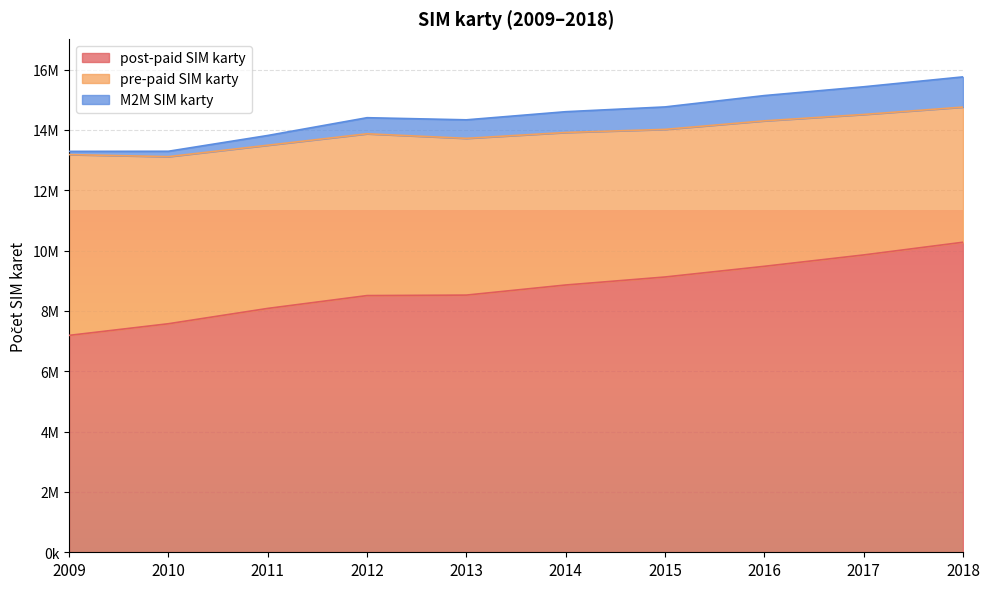

Which series changed the most between 2010 and 2016?

post-paid SIM karty